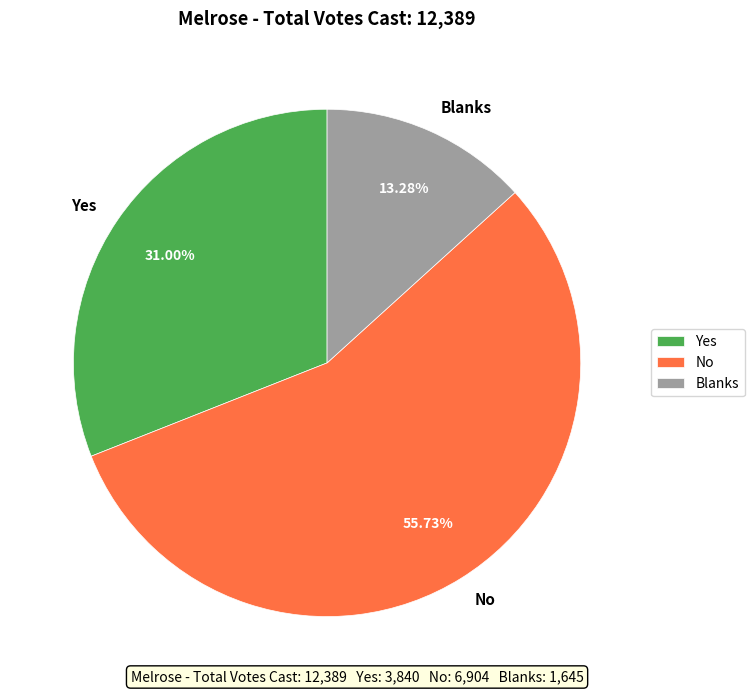

Count the number of slices in the pie.

3